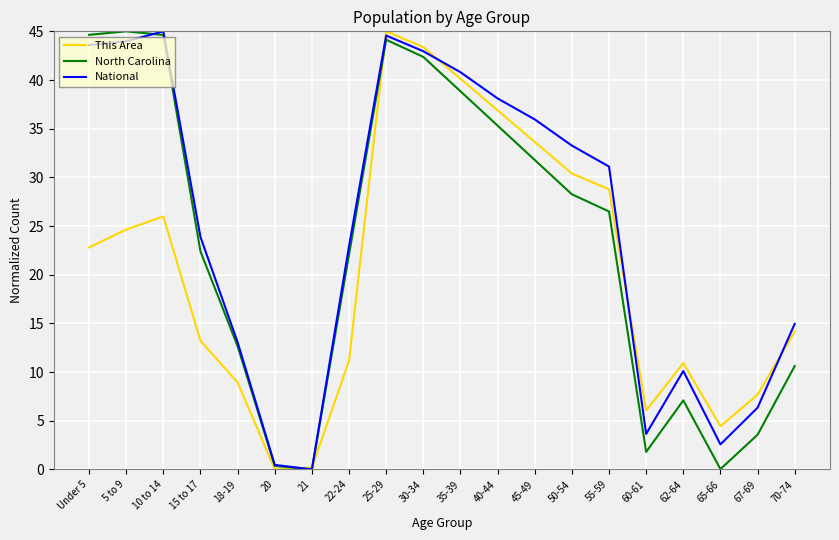

How many interior local valleys does the National series have?

3